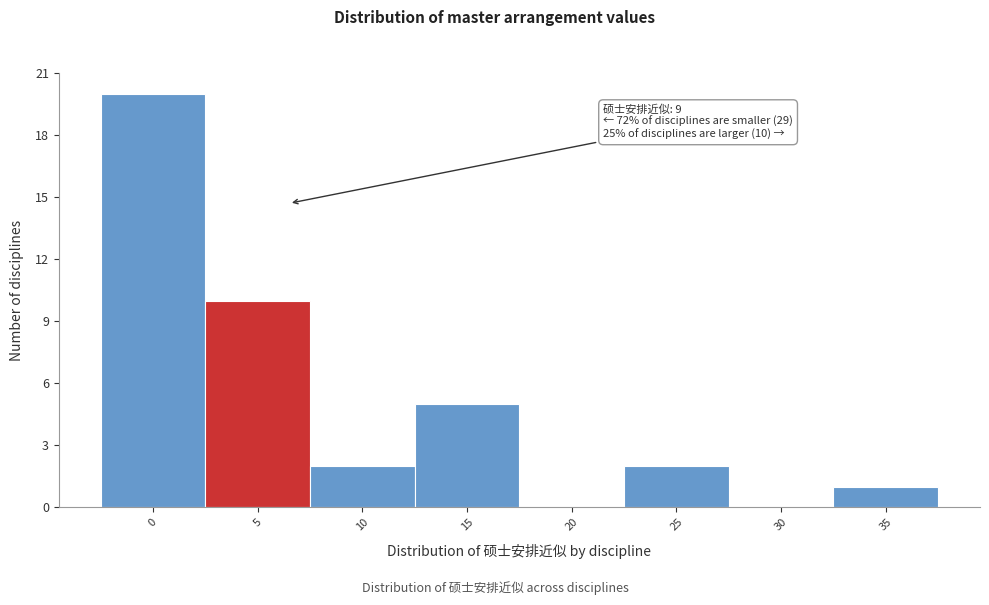

Reading left to right, transcribe all the data shown in this chart.

0=20	5=10	10=2	15=5	20=0	25=2	30=0	35=1